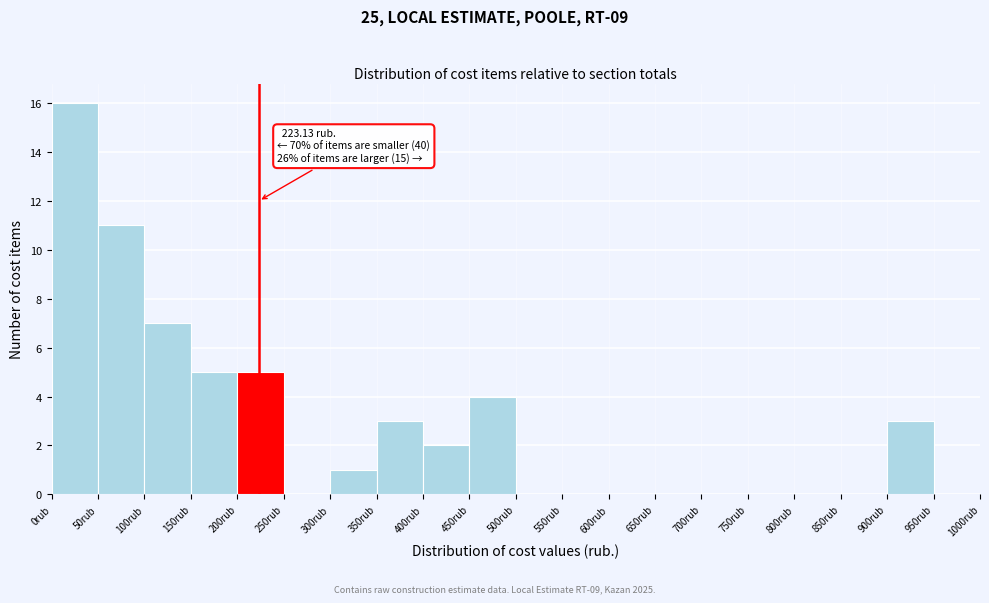

Over which range of the x-axis is the bar tallest?

0 to 50